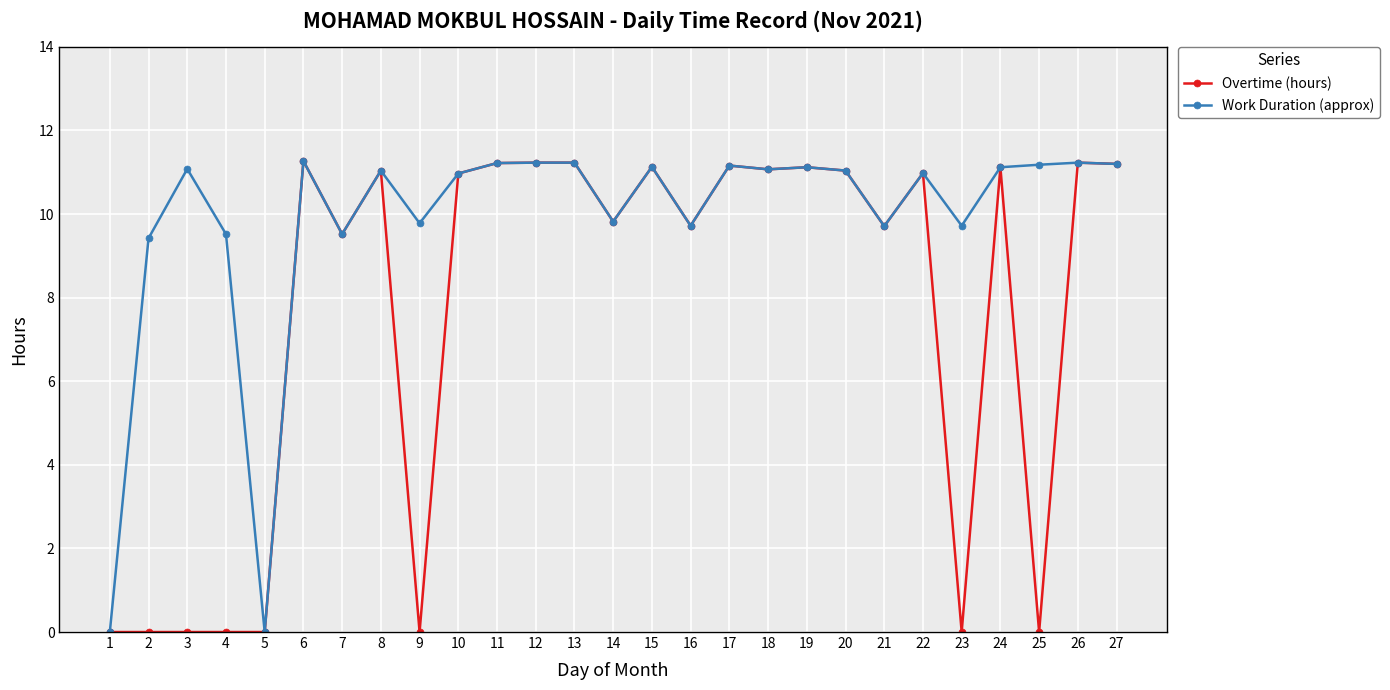

How many data points in Overtime (hours) are above 10?

15